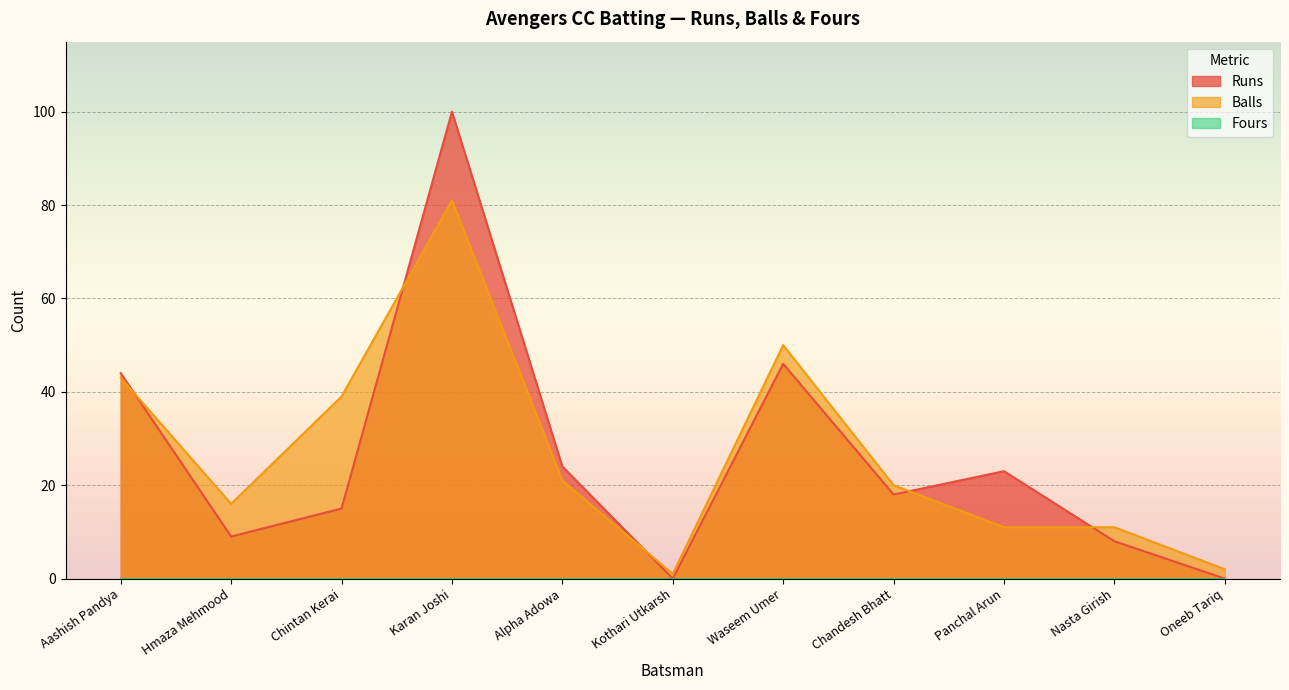

Which series changed the most between Aashish Pandya and Panchal Arun?

Balls